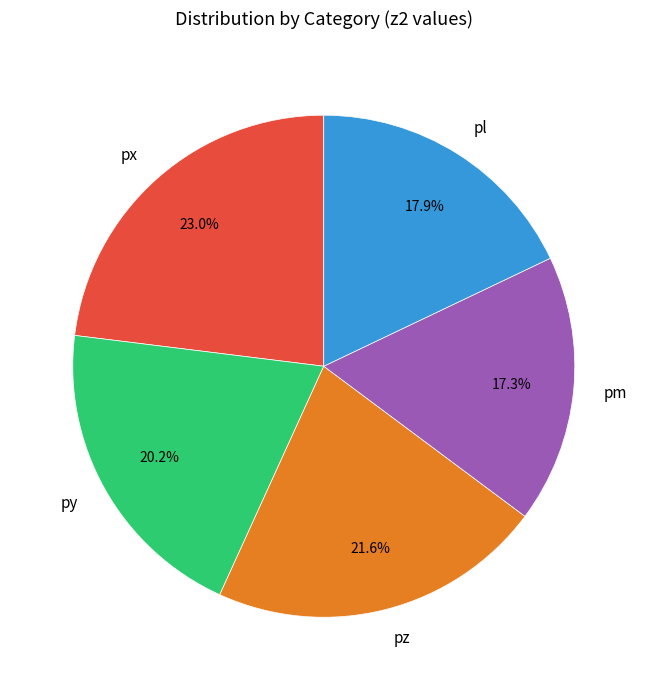

Is there any slice that represents more than half of the pie?

No